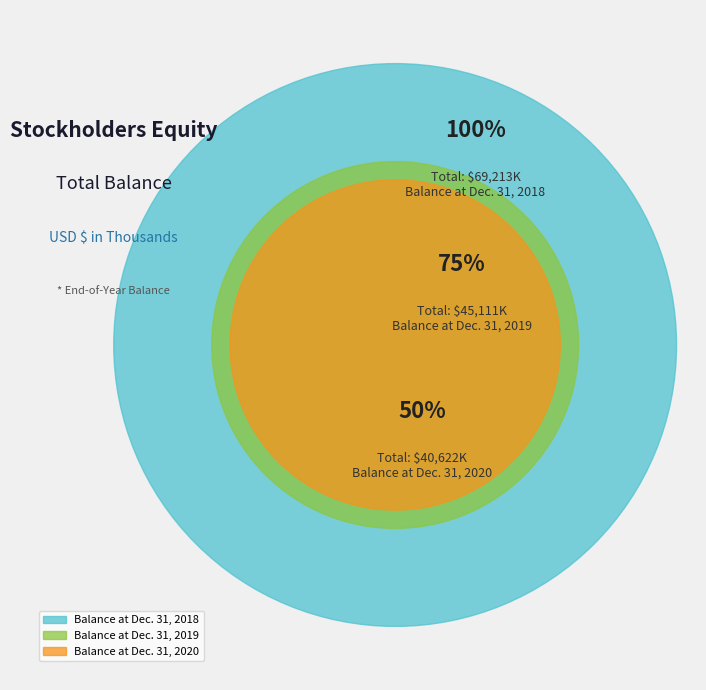

What percentage do Balance at Dec. 31, 2018 and Balance at Dec. 31, 2019 together represent?

73.8%